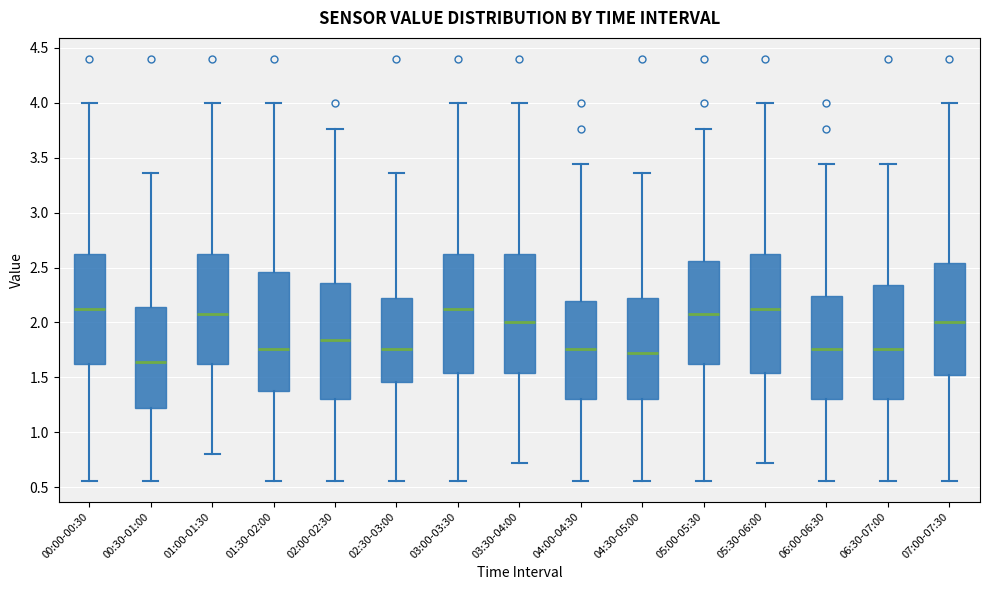

Which box has the lowest median line?

00:30-01:00